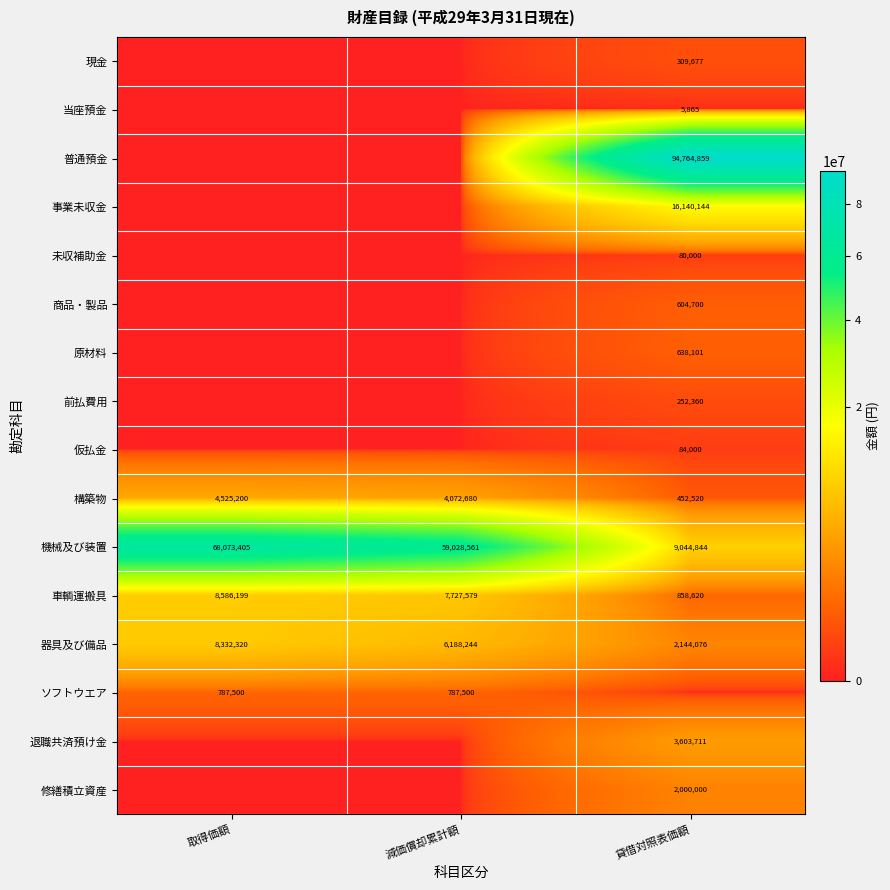

The value of 仮払金 at 貸借対照表価額 is 84000. True or false?

True